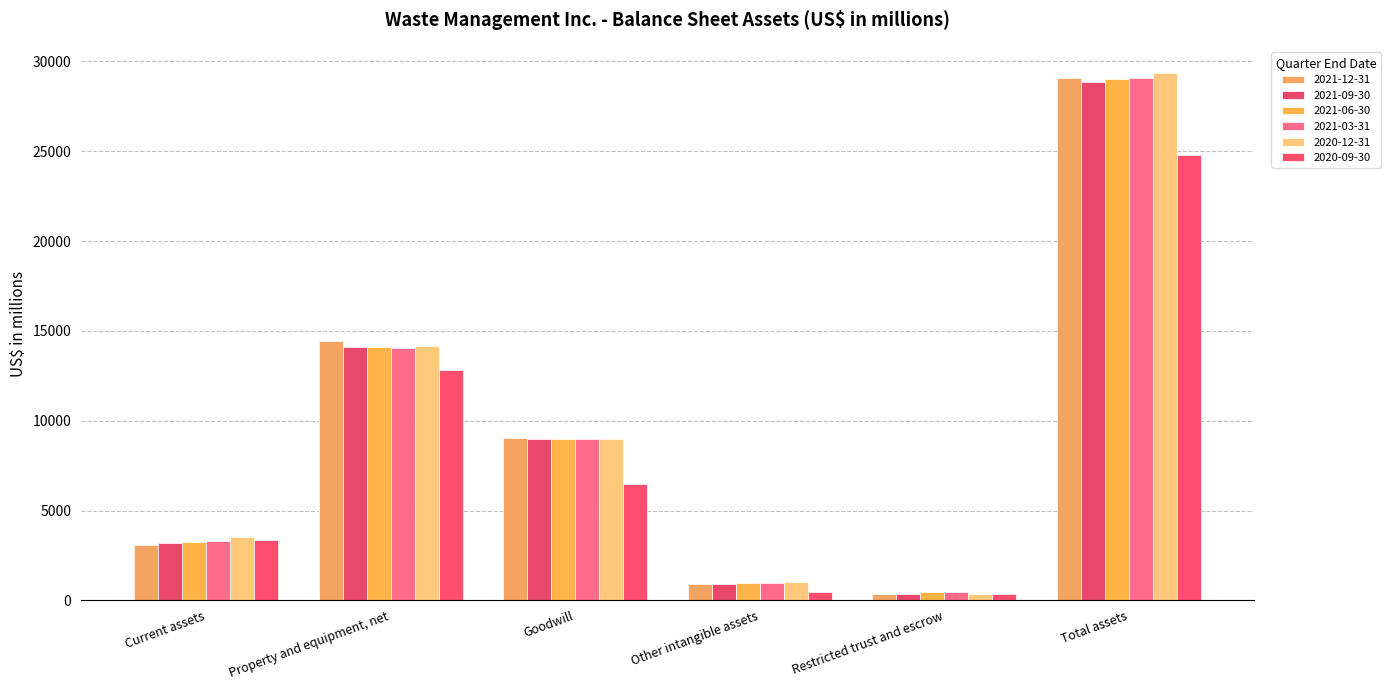

Which series has the largest total across all categories?

2020-12-31